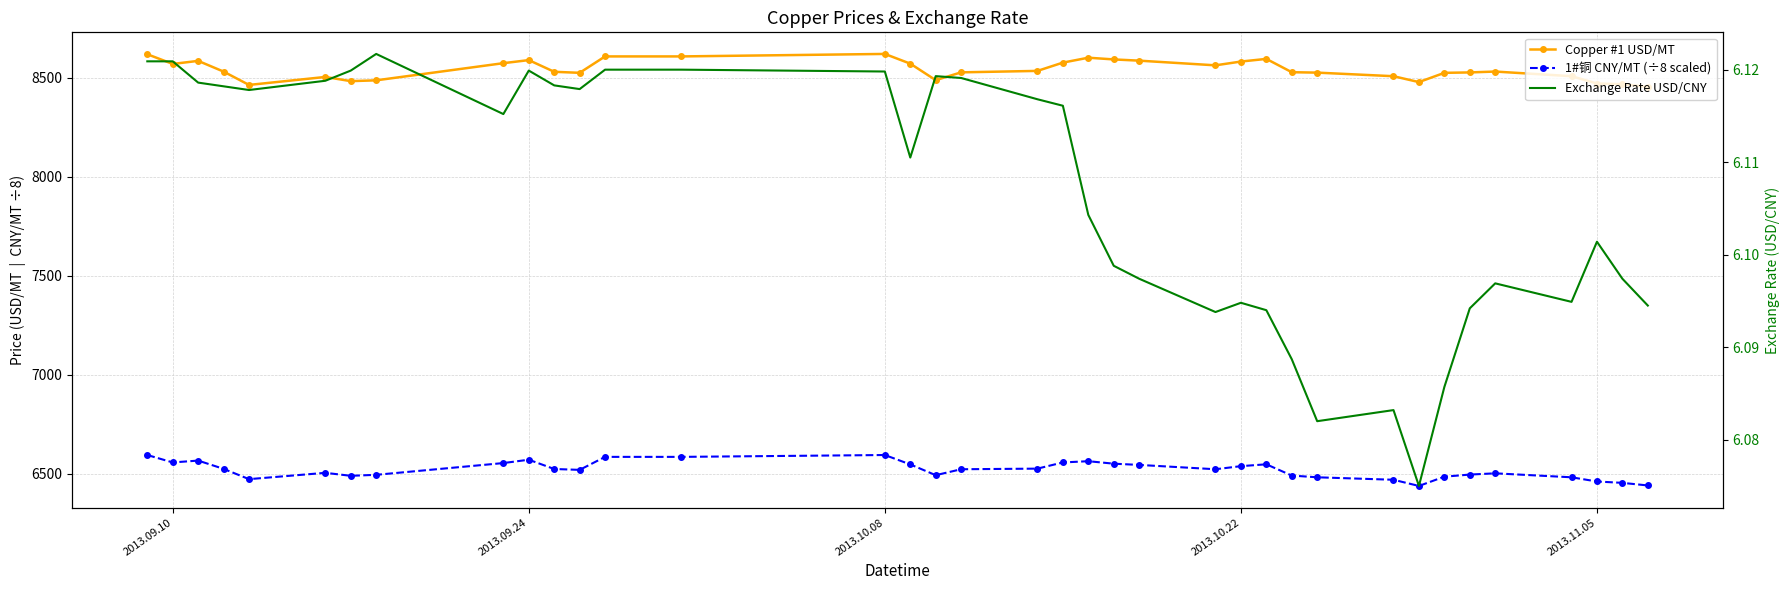

Rank the series by their average value, from highest to lowest.

Copper #1 USD/MT, 1#铜 CNY/MT (÷8 scaled), Exchange Rate USD/CNY